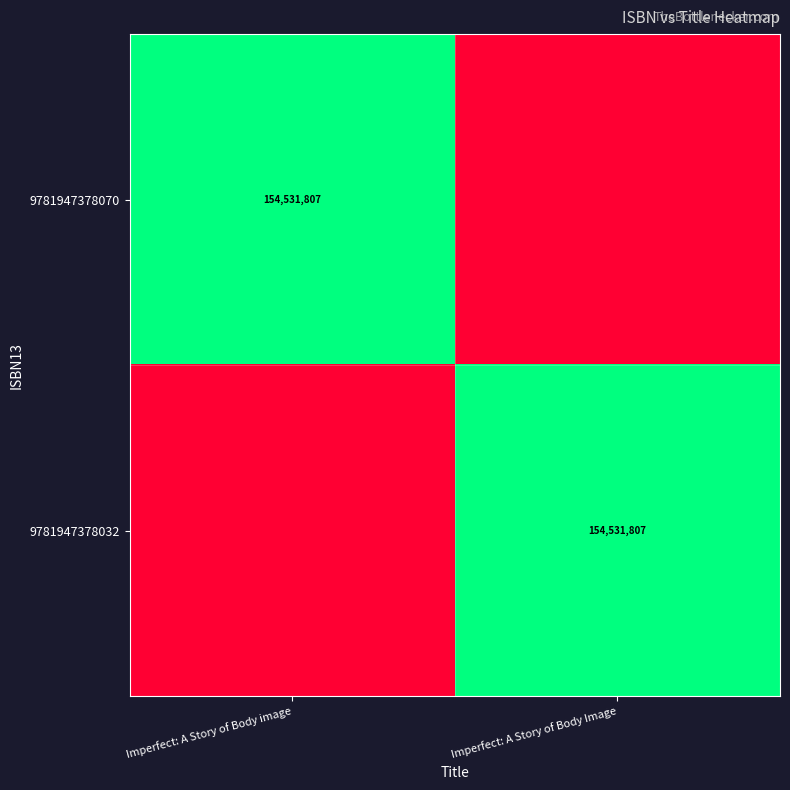

The 9781947378070 series shows 2 at Imperfect: A Story of Body image. True or false?

False